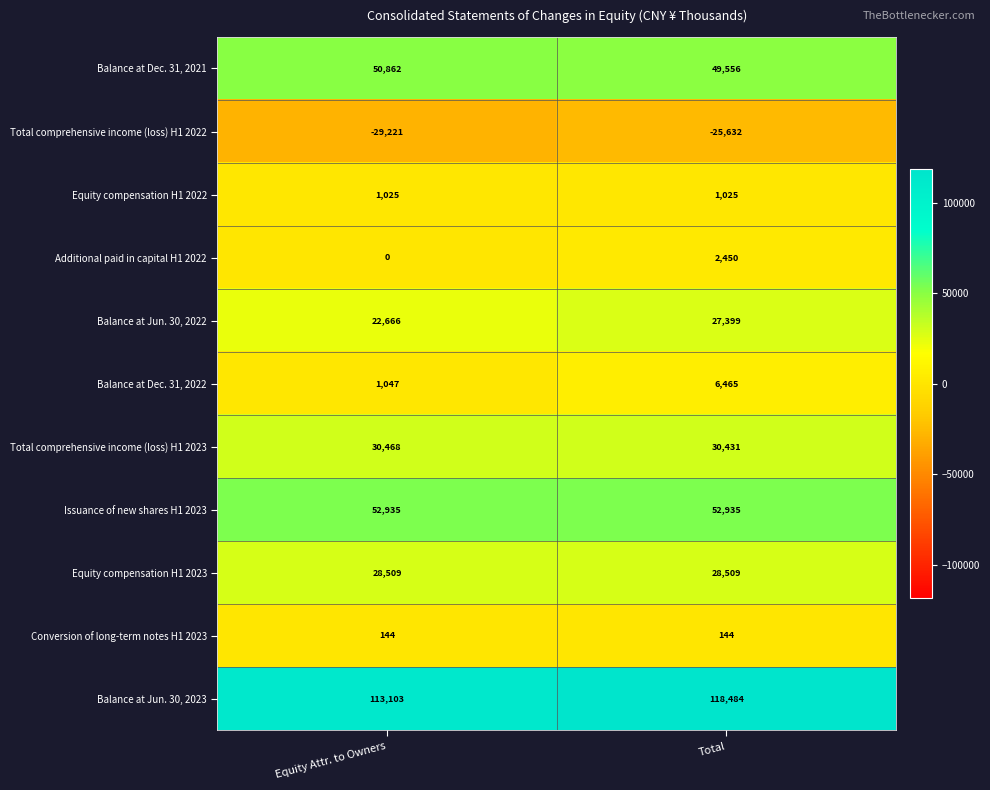

What is the spread (max minus min) of values at Total?

144116